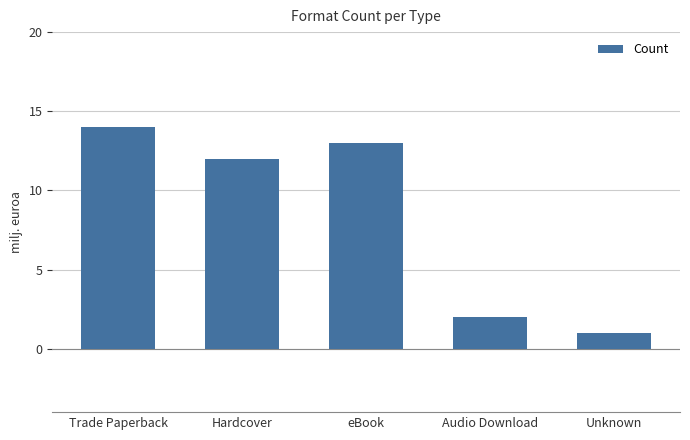

What is the greatest value displayed?

14